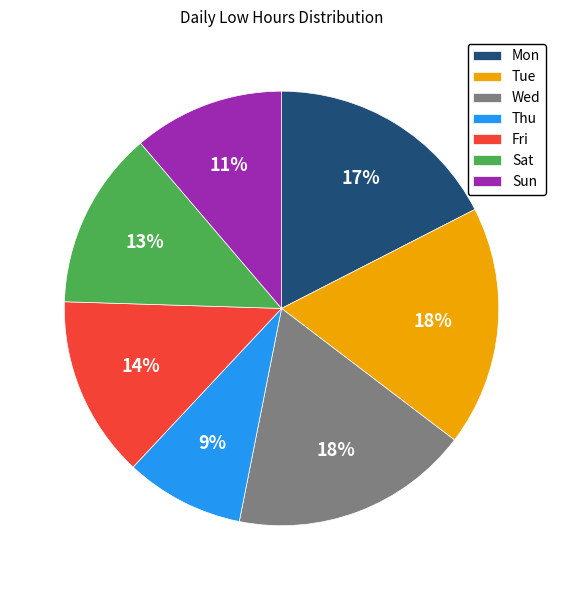

To the nearest percent, what is the combined percentage of Fri and Mon?

31%